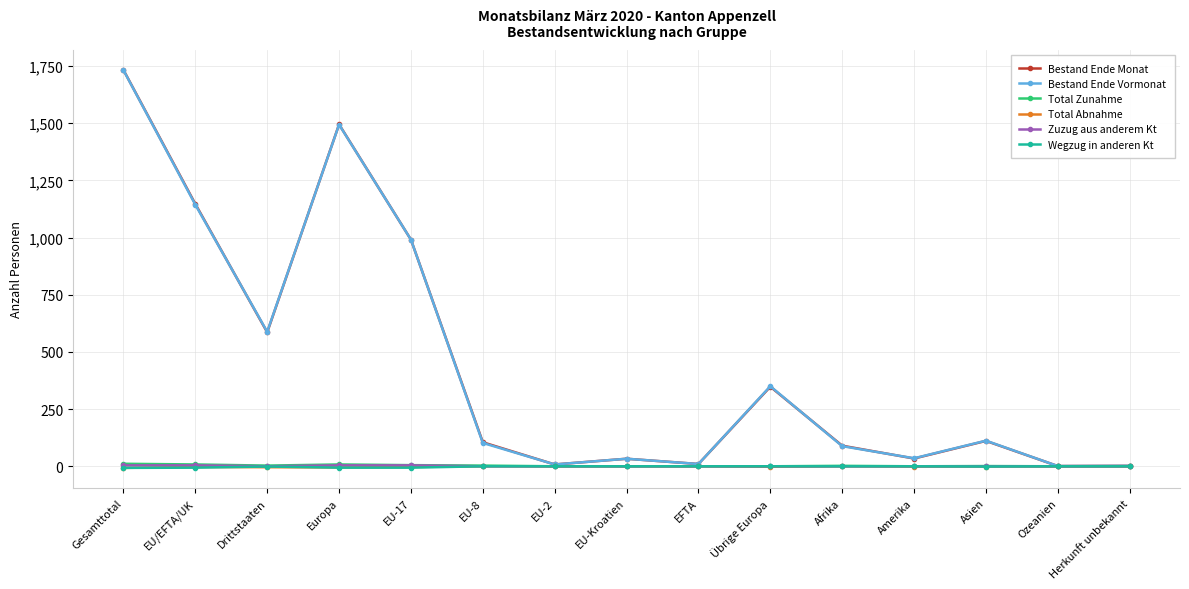

How many data points in Zuzug aus anderem Kt are above 0?

4